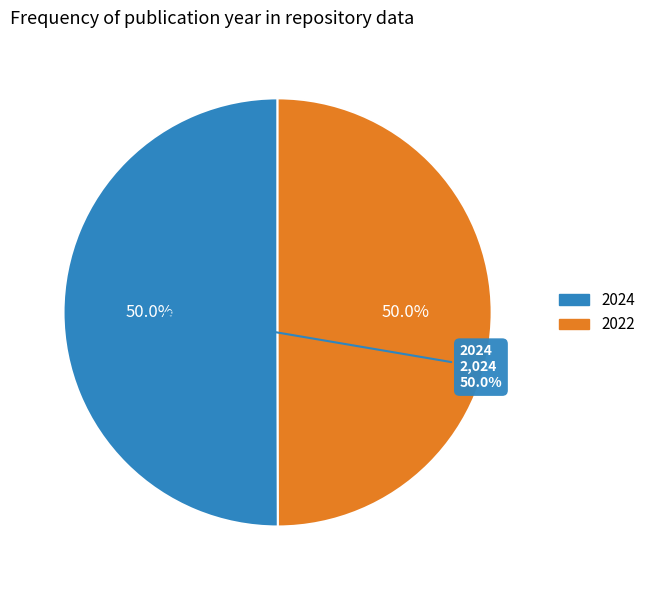

Does 2024 account for over 50% of the chart?

Yes